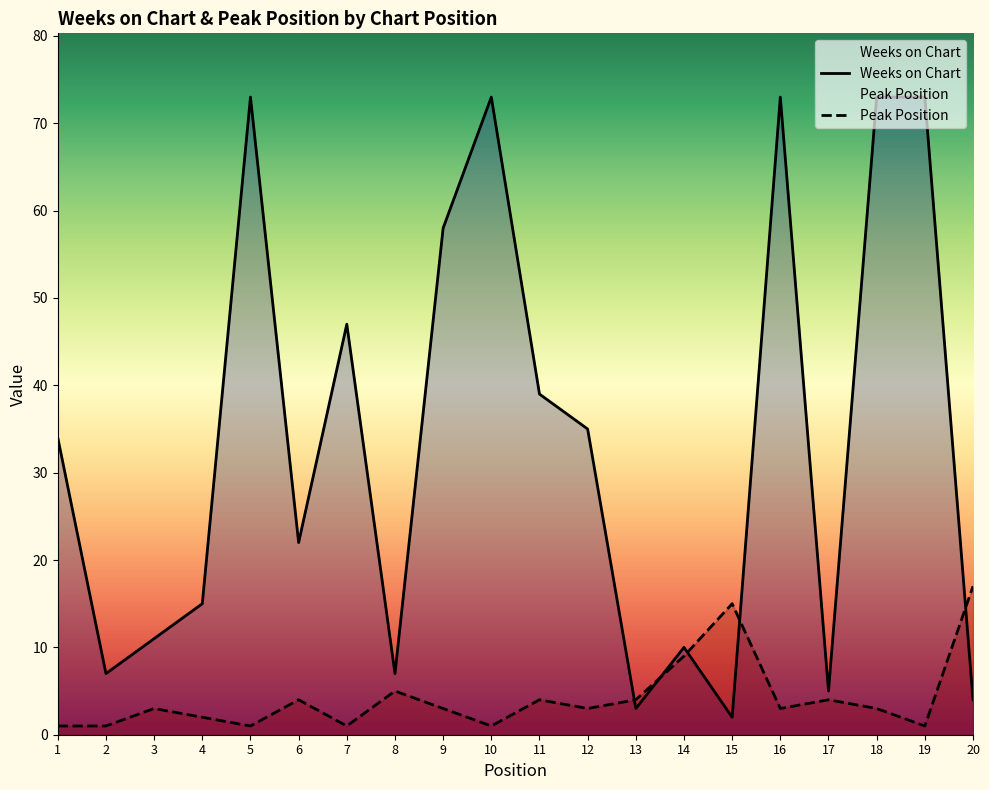

What is the approximate value of Peak Position at 9?

3